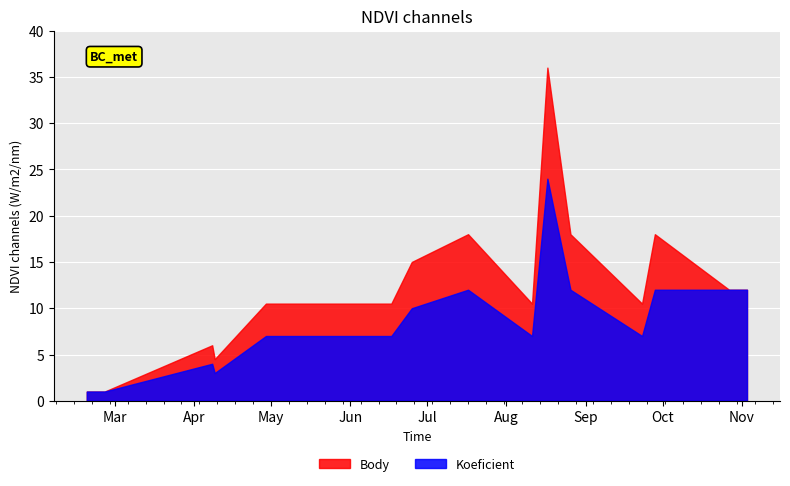

Which series changed the most between 2017-05-06 and 2017-08-26?

Body